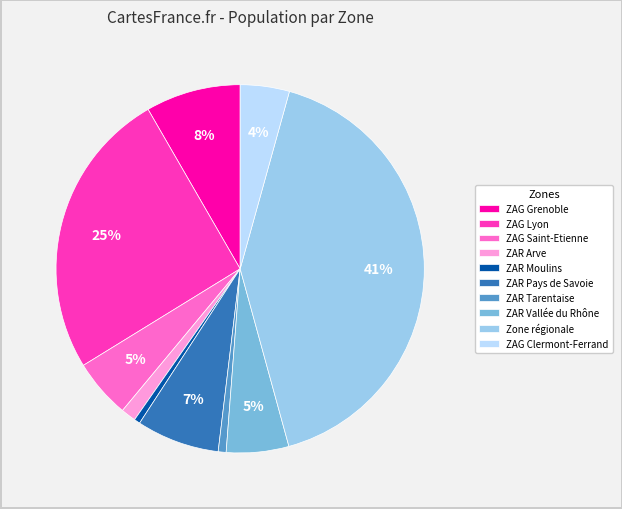

Which category has the biggest portion of the pie?

Zone régionale